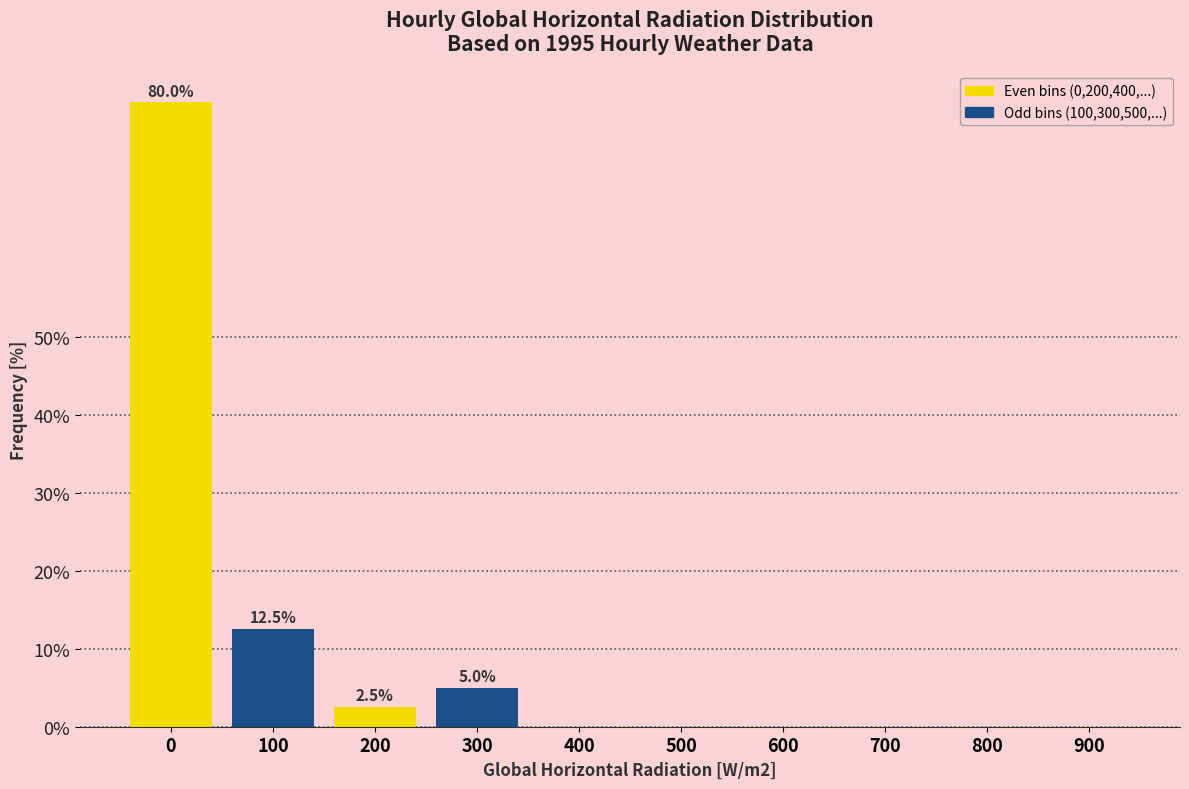

Reading left to right, list all the values displayed in this chart.

0=80.0	100=12.5	200=2.5	300=5.0	400=0.0	500=0.0	600=0.0	700=0.0	800=0.0	900=0.0